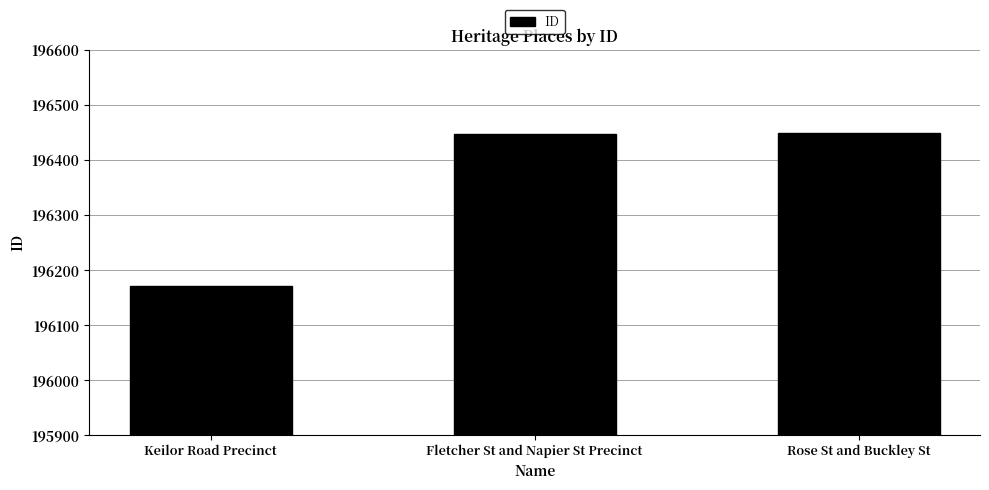

What is the minimum value shown in the chart?

196171